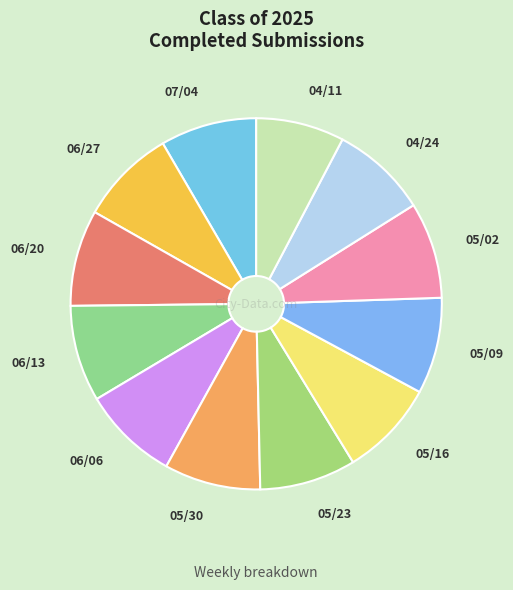

Do 04/11 and 07/04 together represent more than half of the pie?

No